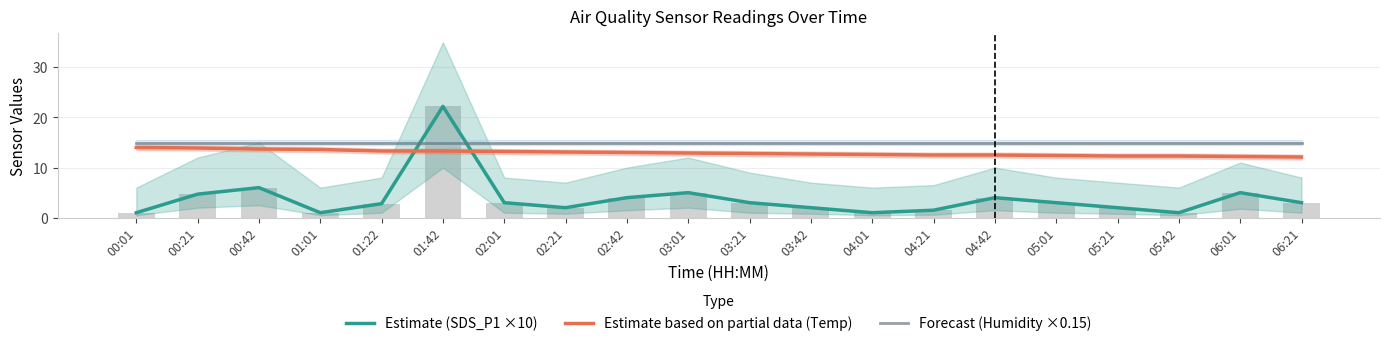

What is the label of the 4th bar from the left?

01:01